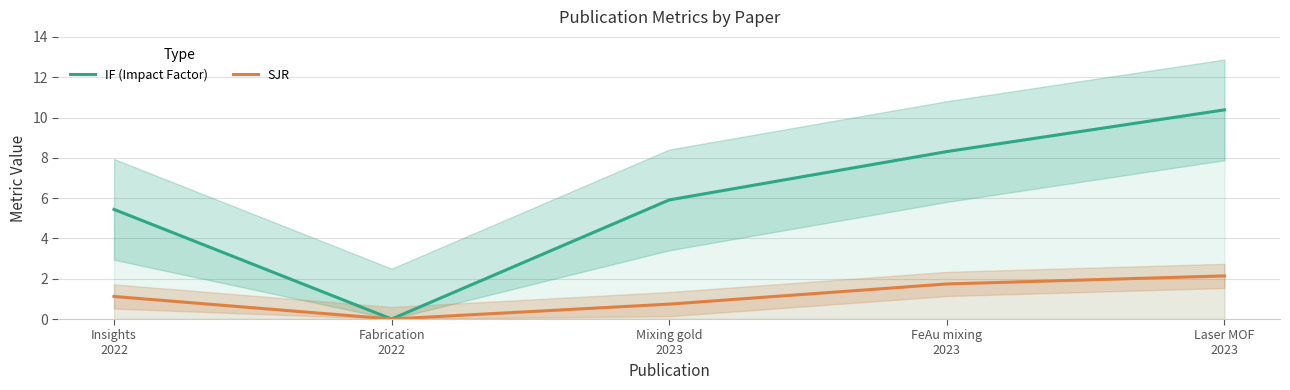

What position from the left is FeAu mixing
2023?

4